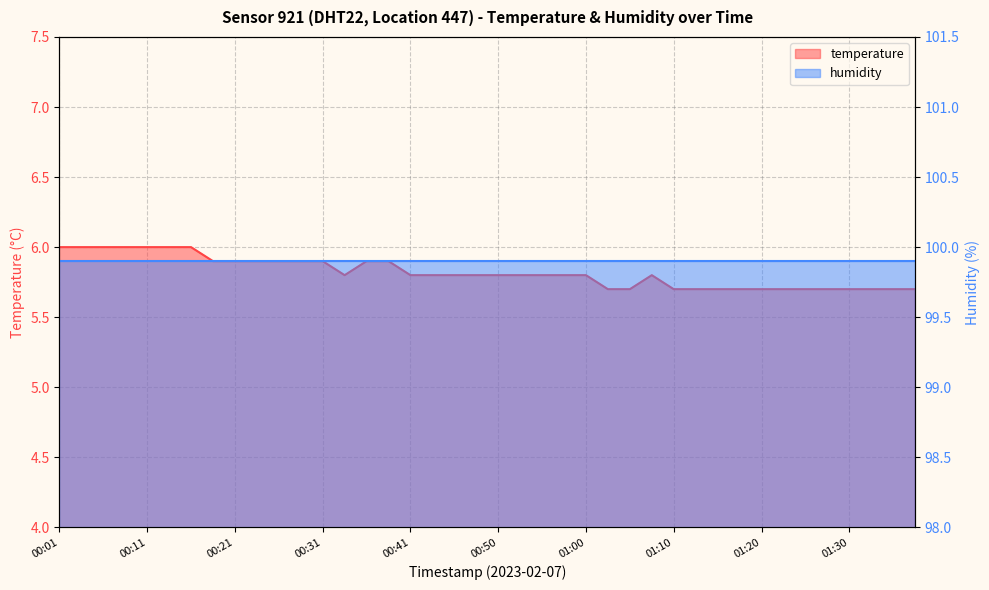

Reading left to right, extract all data points from this chart.

6.0	6.0	6.0	6.0	6.0	6.0	6.0	5.9	5.9	5.9	5.9	5.9	5.9	5.8	5.9	5.9	5.8	5.8	5.8	5.8	5.8	5.8	5.8	5.8	5.8	5.7	5.7	5.8	5.7	5.7	5.7	5.7	5.7	5.7	5.7	5.7	5.7	5.7	5.7	5.7